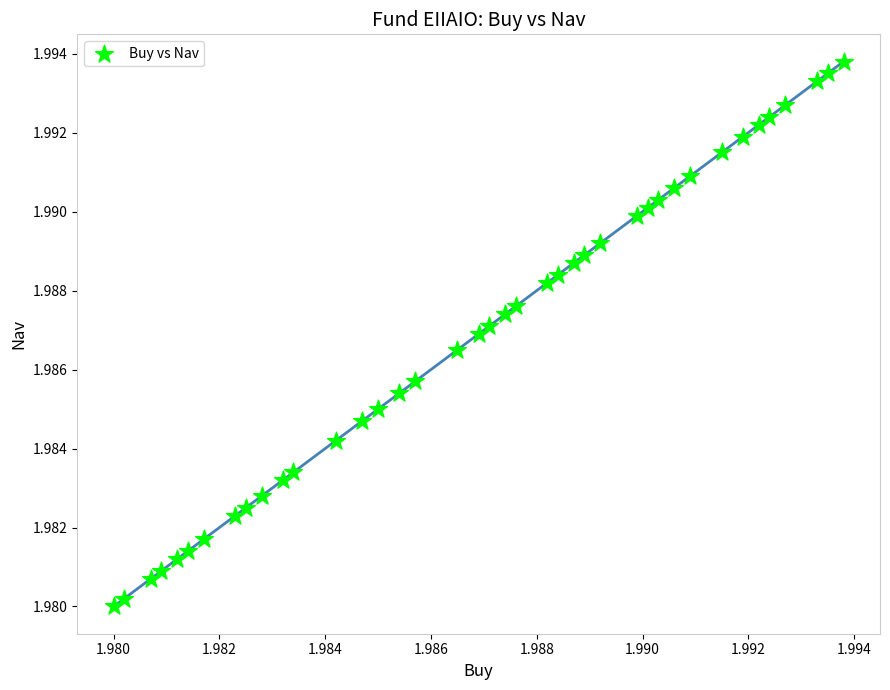

How many data points are displayed?

40